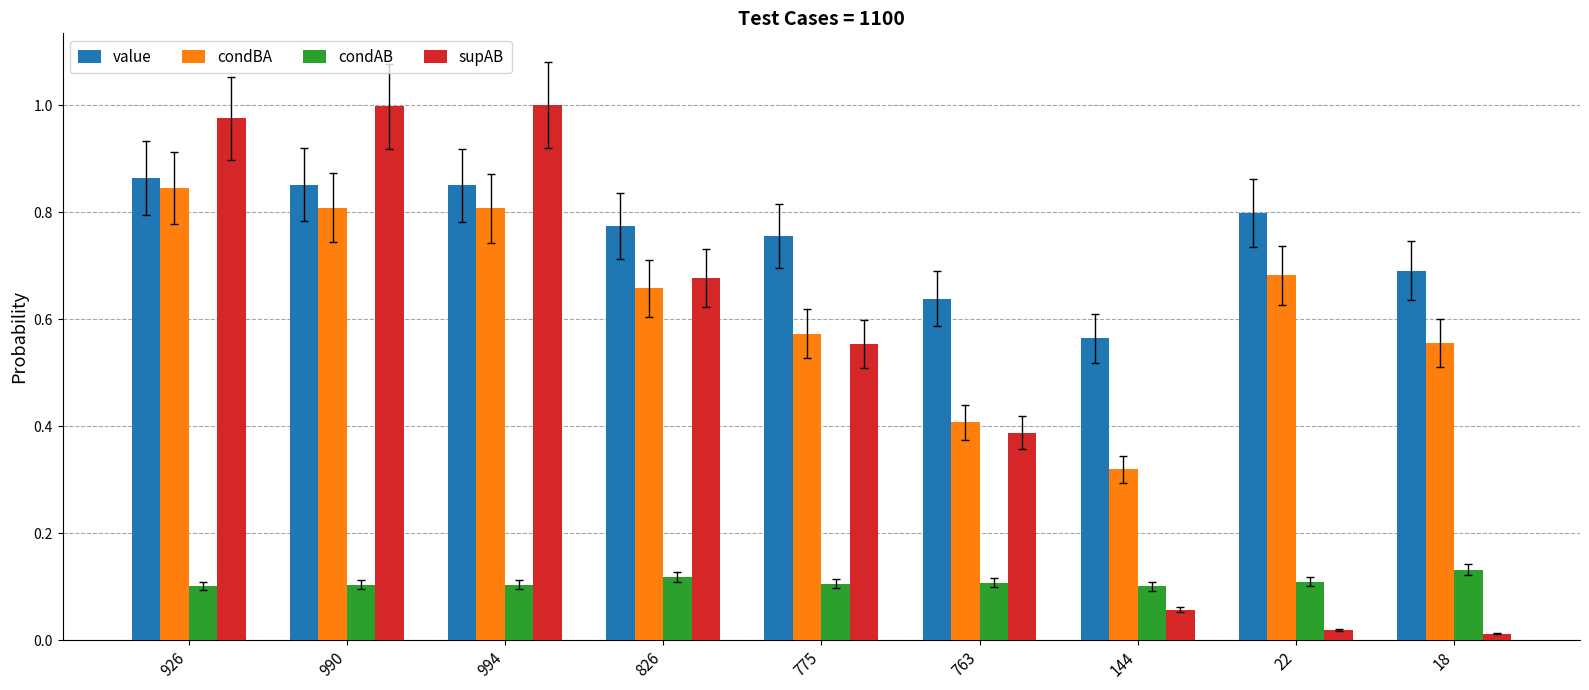

How many bars are there in each group?

4